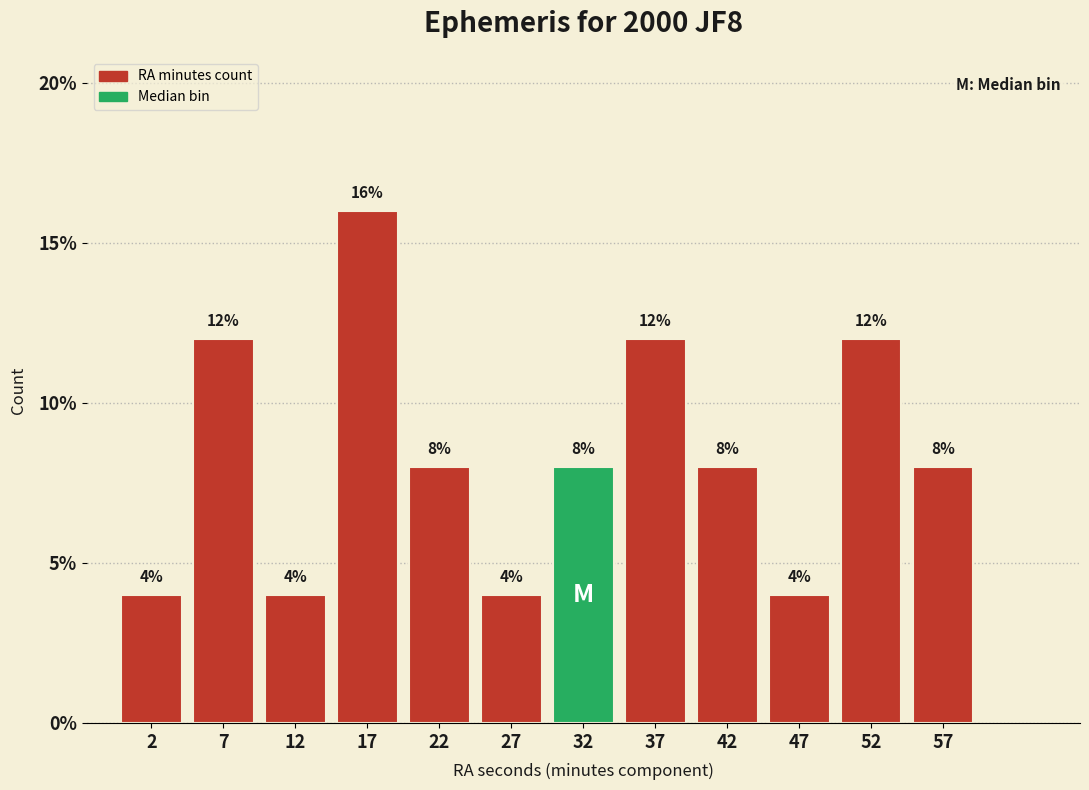

Over which range of the x-axis is the bar tallest?

15 to 20